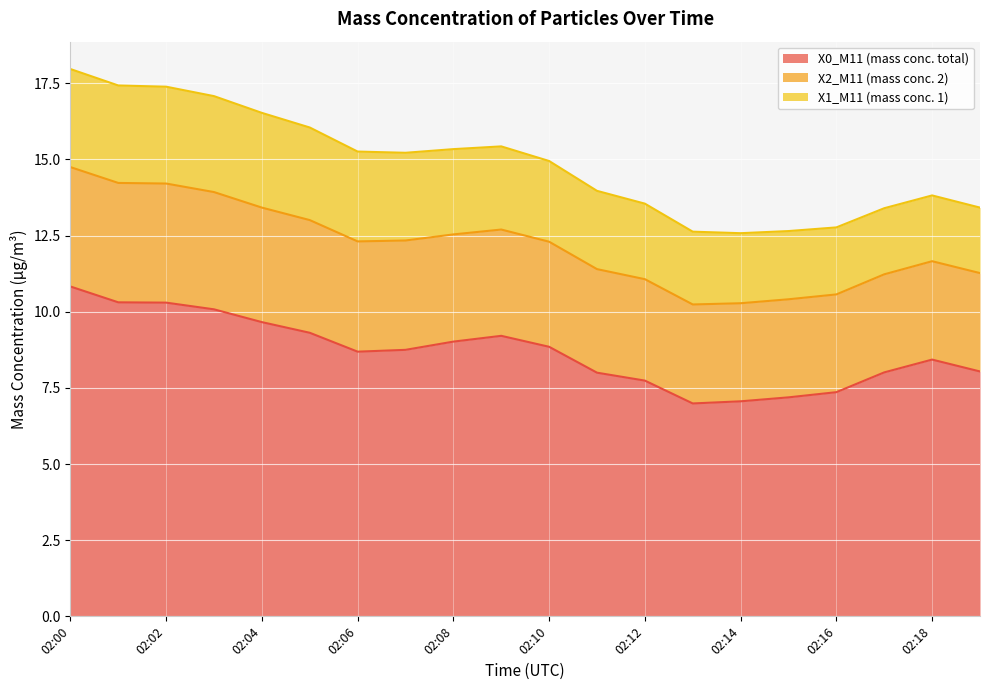

The X0_M11 (mass conc. total) series shows 15.0 at 02:10. True or false?

False